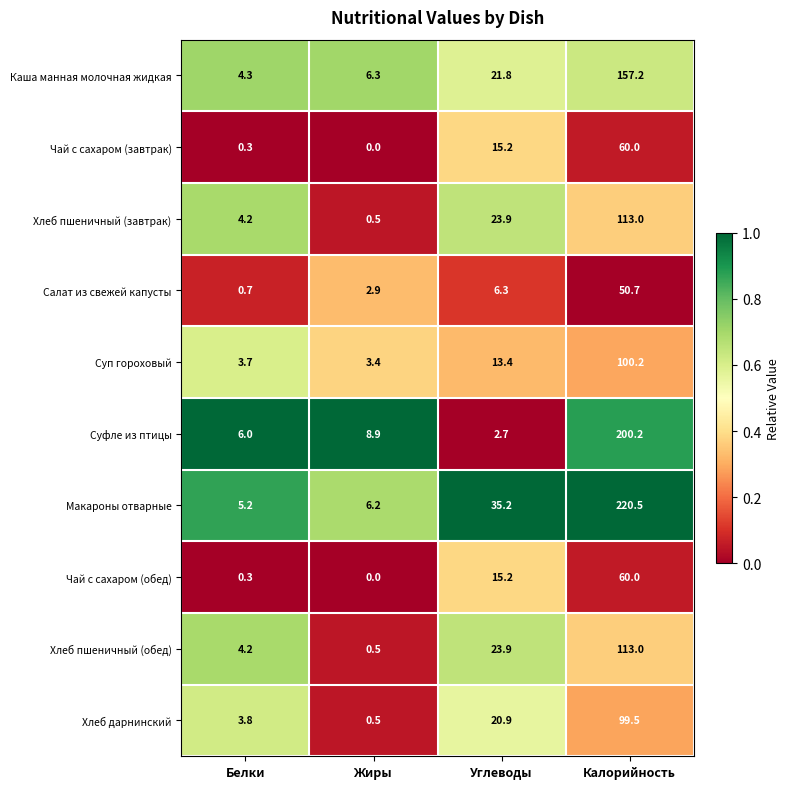

Is the value of Суп гороховый at Калорийность greater than the value of Хлеб пшеничный (завтрак) at Жиры?

Yes